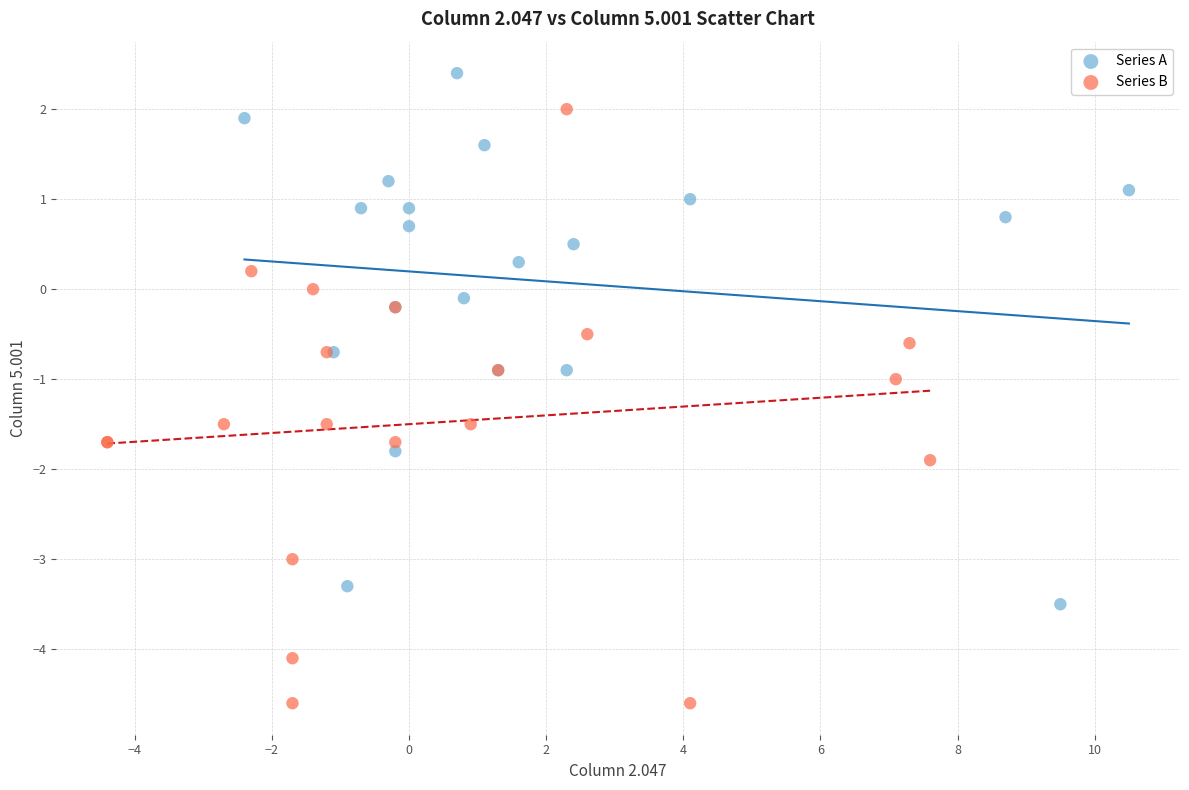

Which series has the widest spread of Y values?

Series B